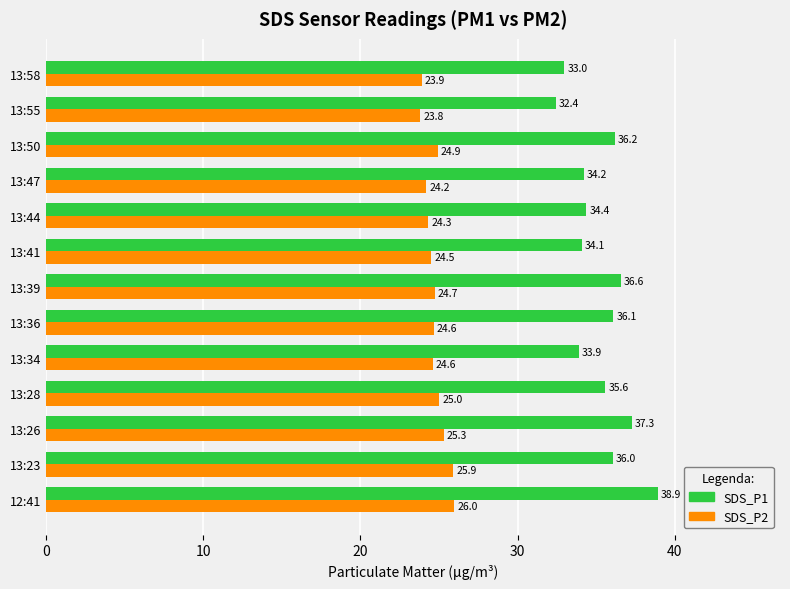

Which series changed the most between 13:34 and 13:47?

SDS_P2